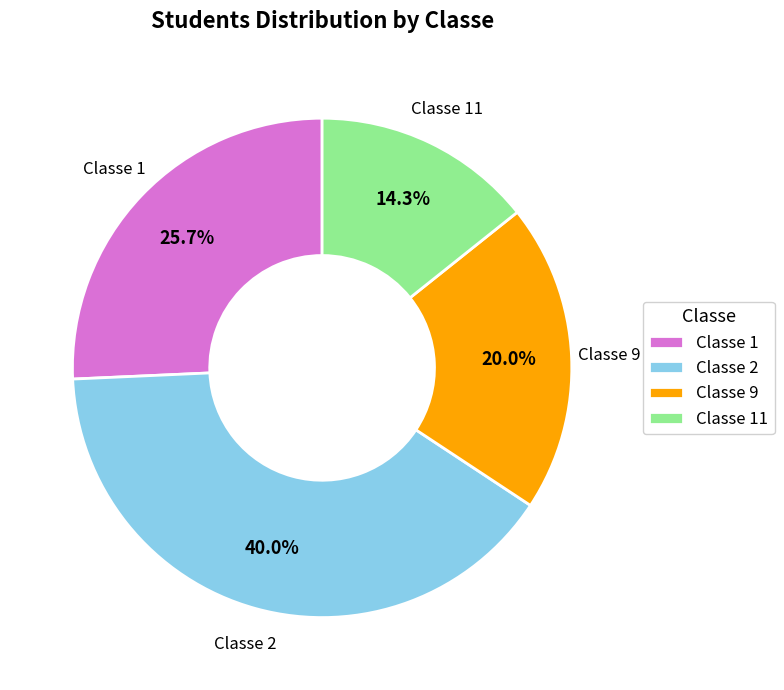

How many segments does this pie chart have?

4